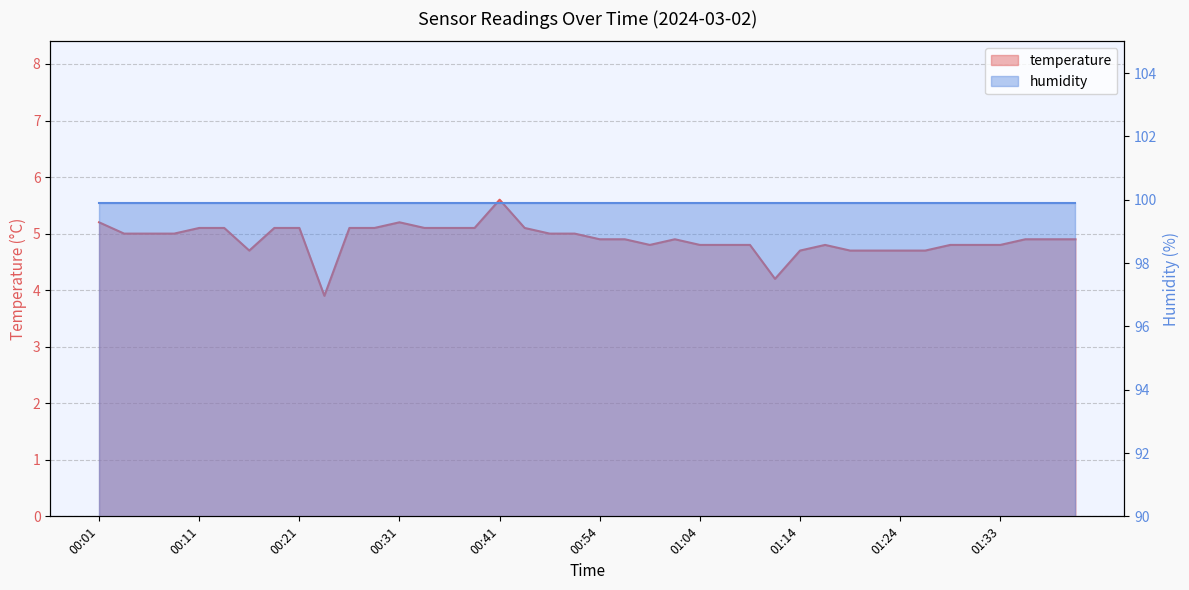

Reading left to right, extract all data points from this chart.

5.2	5.0	5.0	5.0	5.1	5.1	4.7	5.1	5.1	3.9	5.1	5.1	5.2	5.1	5.1	5.1	5.6	5.1	5.0	5.0	4.9	4.9	4.8	4.9	4.8	4.8	4.8	4.2	4.7	4.8	4.7	4.7	4.7	4.7	4.8	4.8	4.8	4.9	4.9	4.9